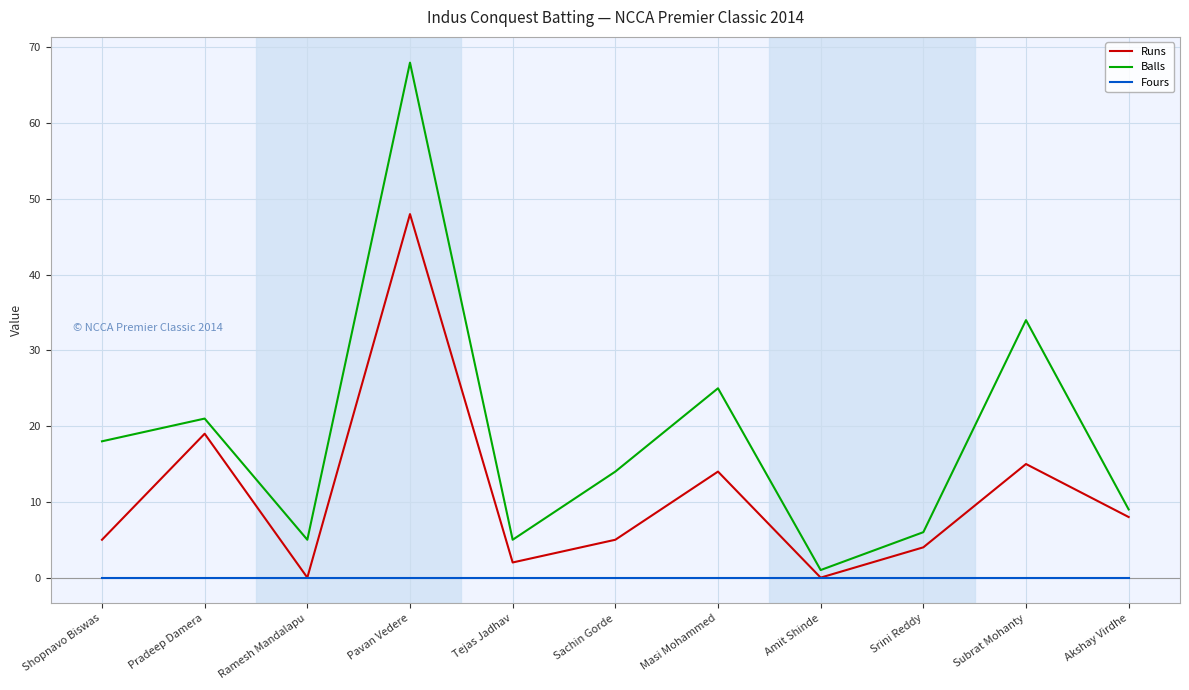

What is the spread (max minus min) of values at Masi Mohammed?

25